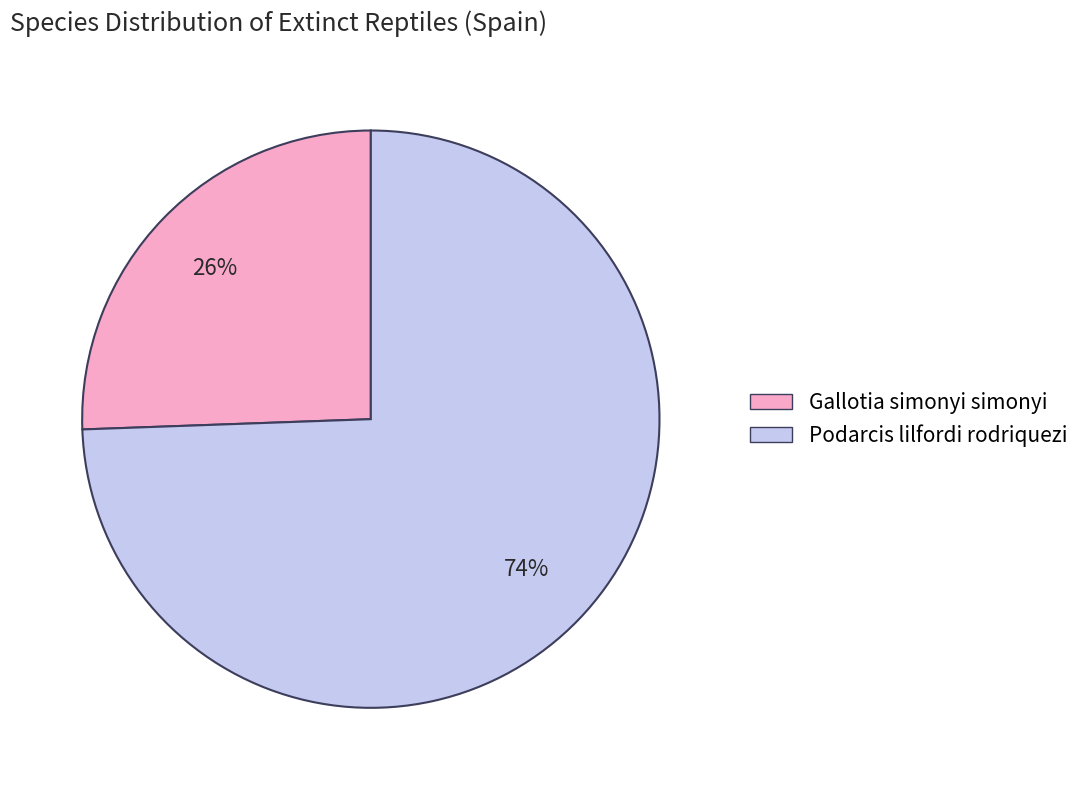

Between Gallotia simonyi simonyi and Podarcis lilfordi rodriquezi, which is larger?

Podarcis lilfordi rodriquezi